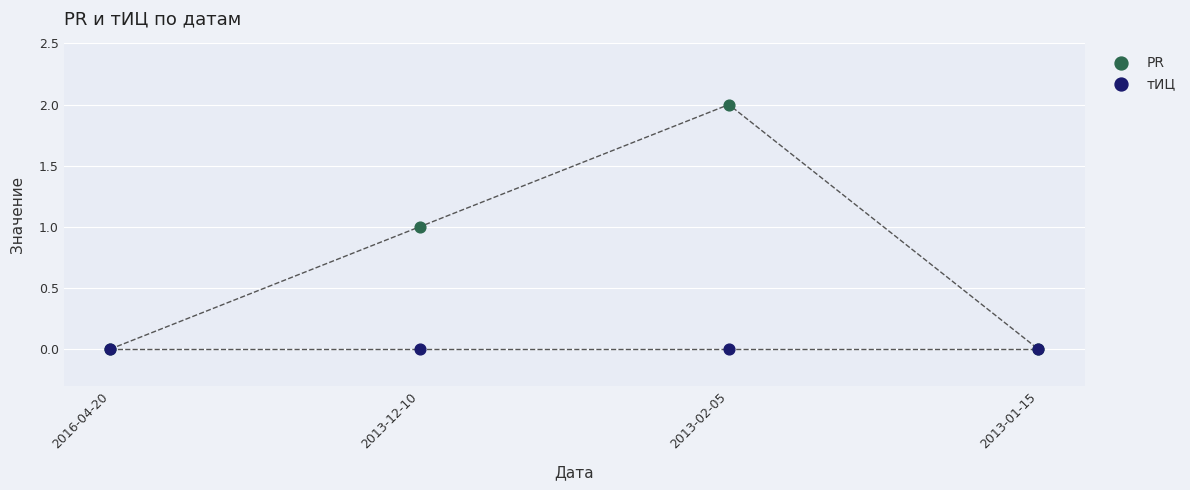

Which series reaches the minimum Y coordinate?

PR